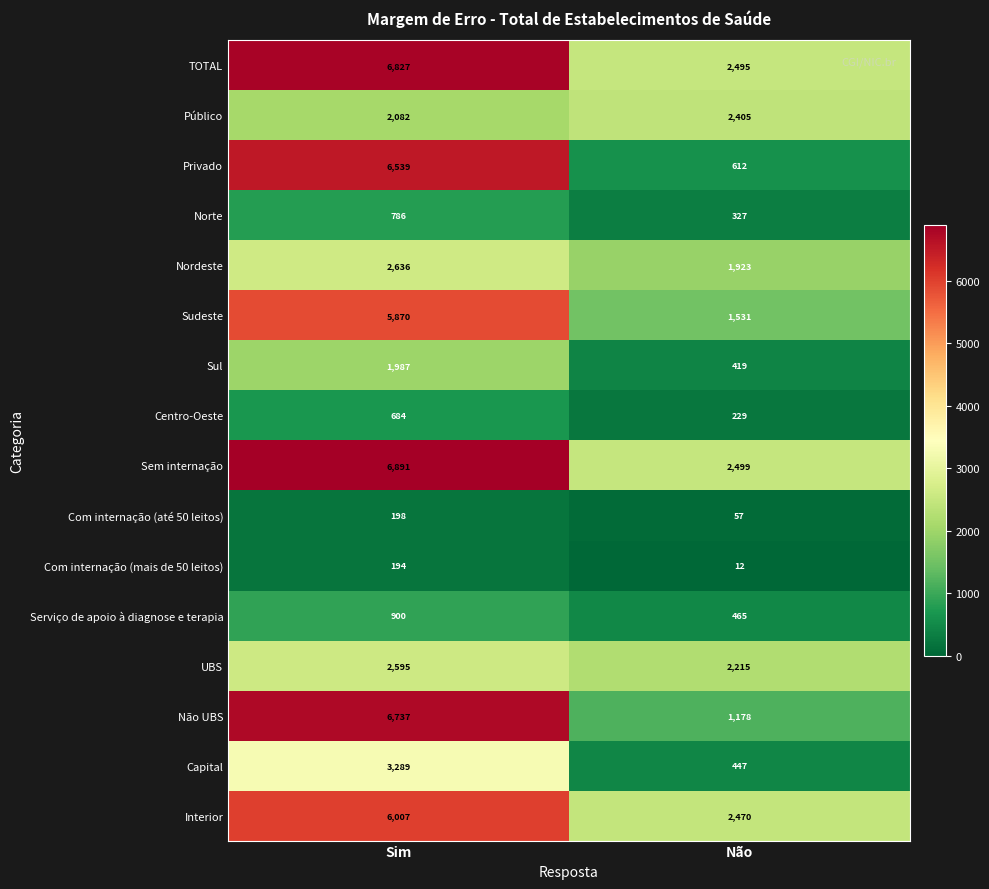

List the series in order of their peak value, highest first.

Sem internação, TOTAL, Não UBS, Privado, Interior, Sudeste, Capital, Nordeste, UBS, Público, Sul, Serviço de apoio à diagnose e terapia, Norte, Centro-Oeste, Com internação (até 50 leitos), Com internação (mais de 50 leitos)